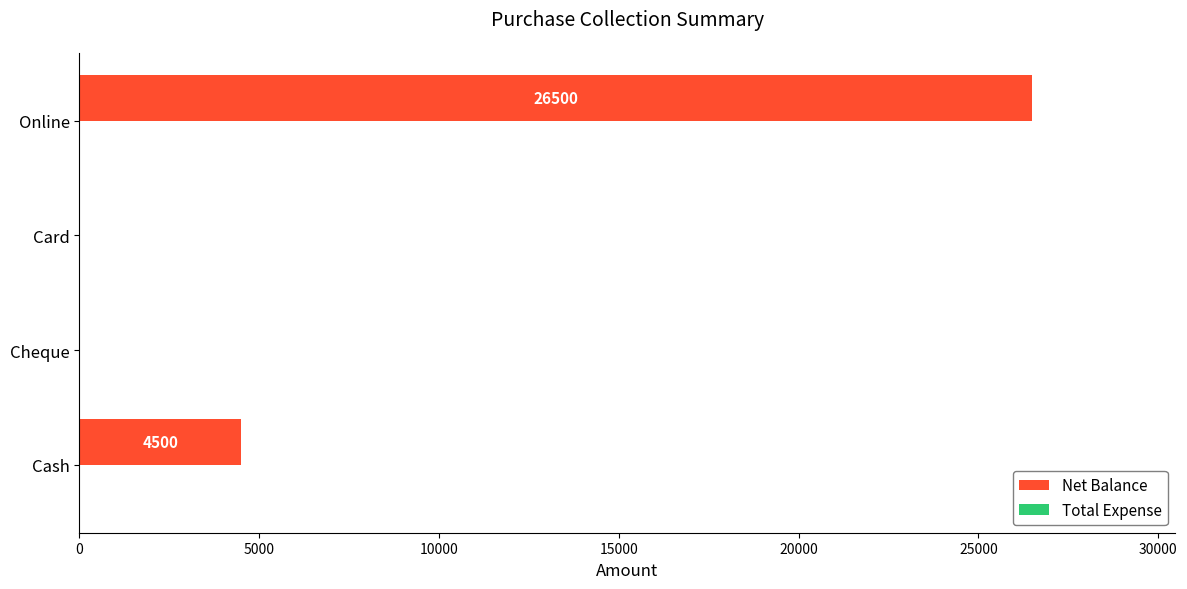

Reading top to bottom, list all the values displayed in this chart.

Online=26500	Card=0	Cheque=0	Cash=4500